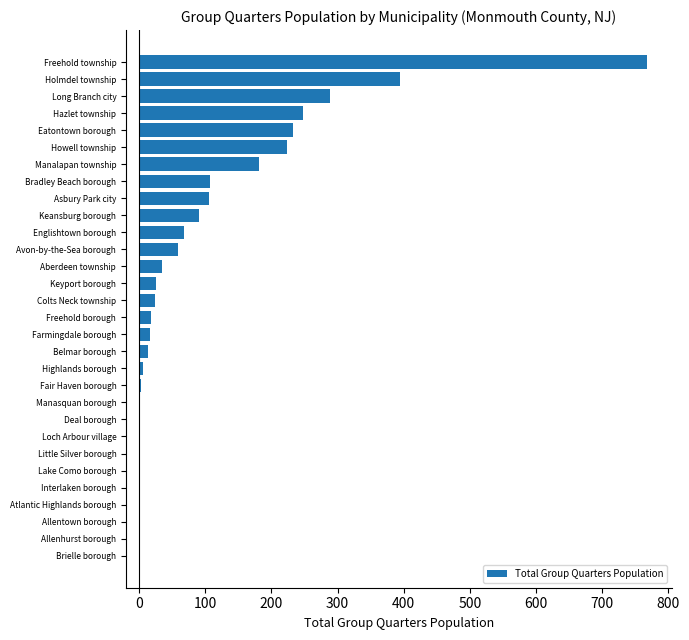

Between Farmingdale borough and Atlantic Highlands borough, which is larger?

Farmingdale borough